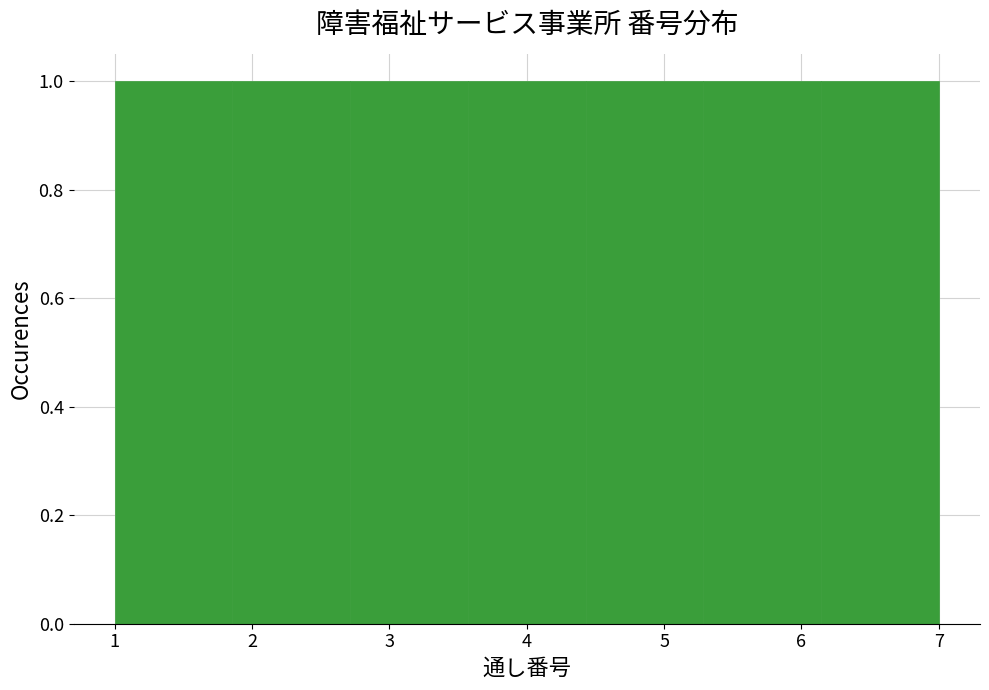

Reading left to right, list every bar in this chart as the range it spans on the x-axis followed by its height. Neither the bar edges nor the heights are printed on the chart, so give them approximately, as read against the axes.

1.0 to 1.9: 1
1.9 to 2.7: 1
2.7 to 3.6: 1
3.6 to 4.4: 1
4.4 to 5.3: 1
5.3 to 6.1: 1
6.1 to 7.0: 1